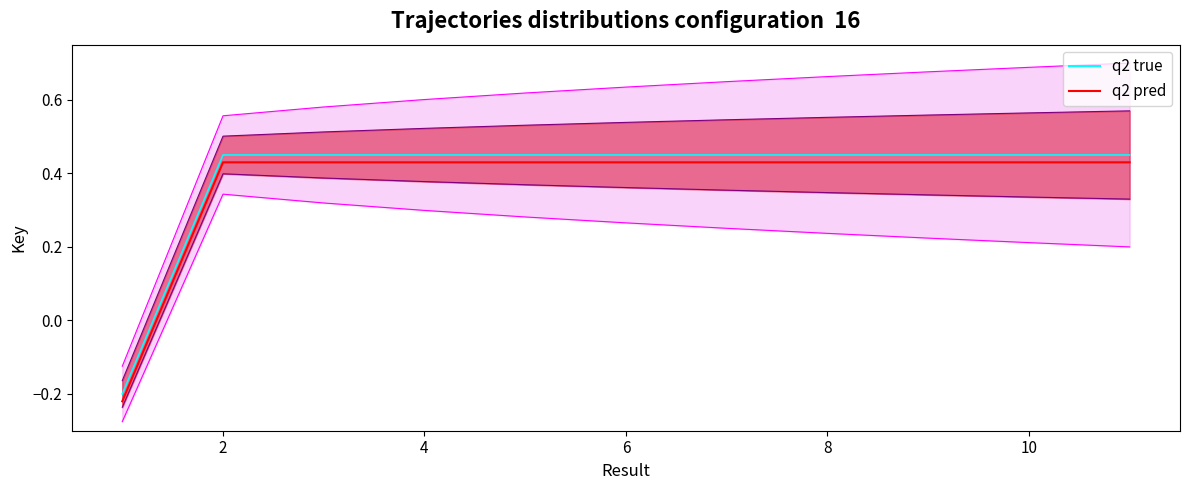

Between 2 and 11, which is larger?

2